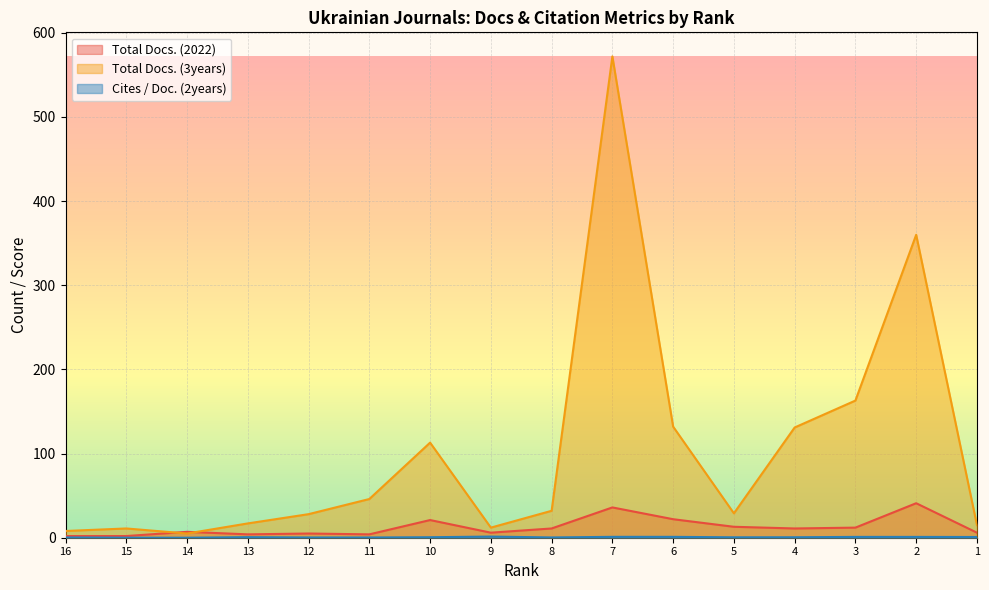

True or false: Total Docs. (2022) has more than 2 interior local peaks.

True